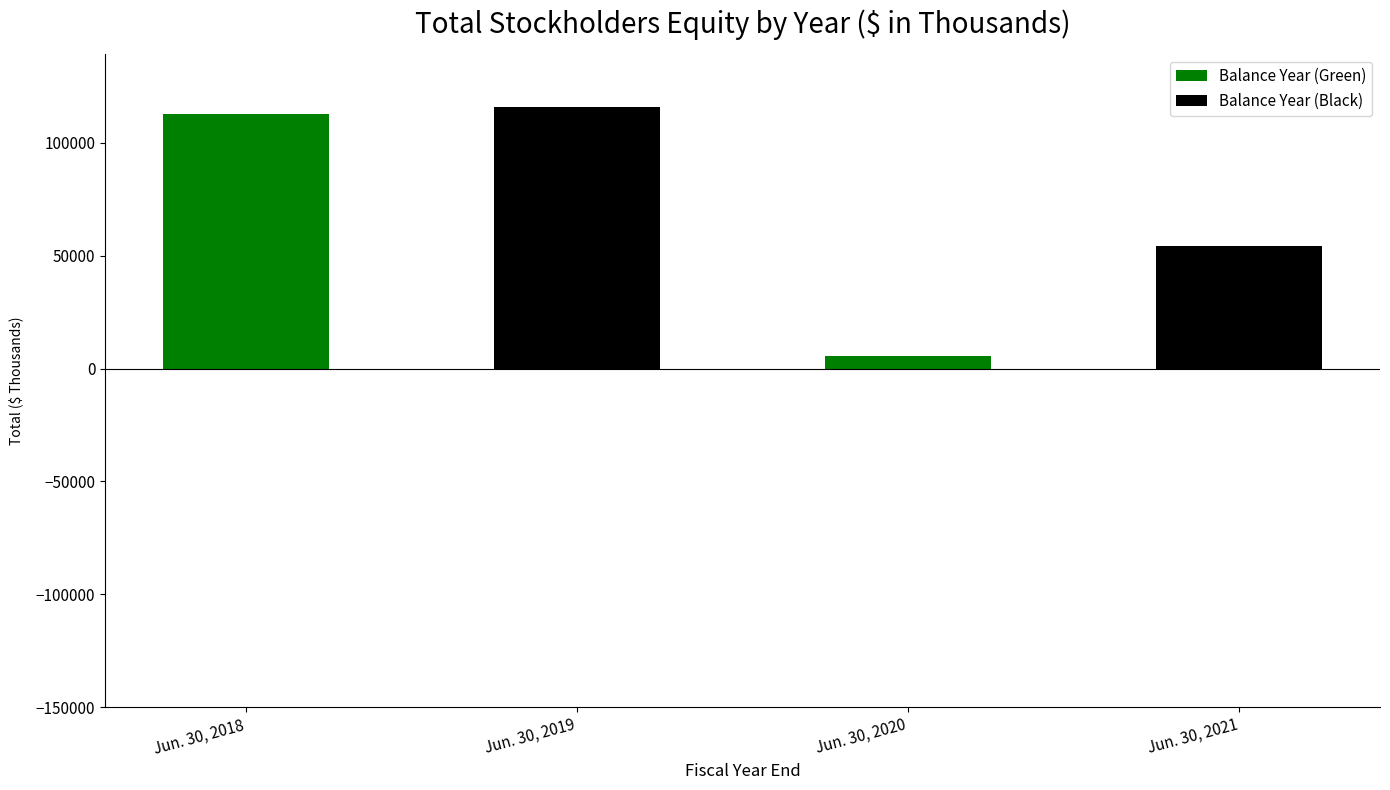

What is the sum of all values?

288585